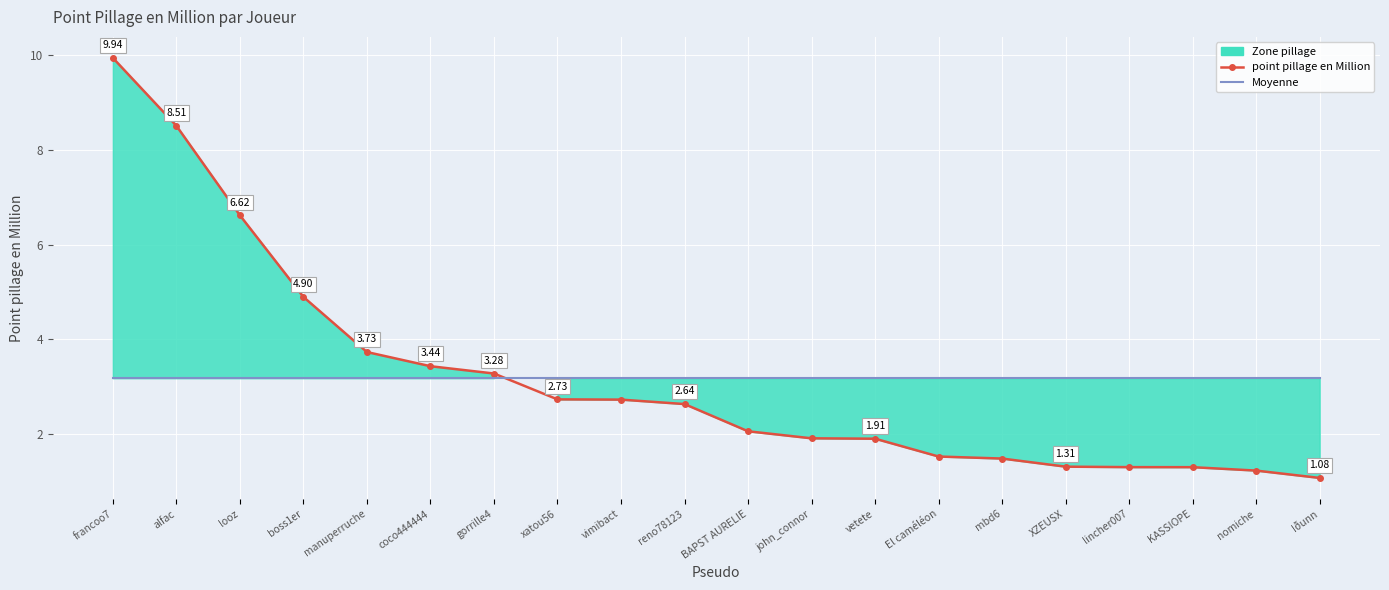

True or false: point pillage en Million has a value of 1.2 at coco444444.

False